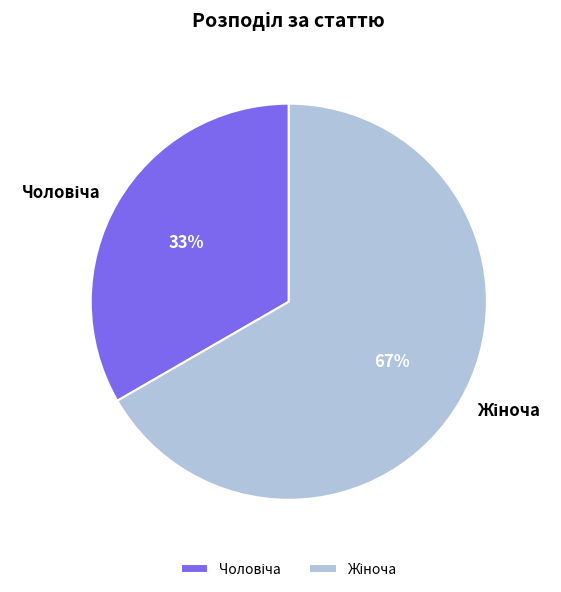

Is there any slice that represents more than half of the pie?

Yes